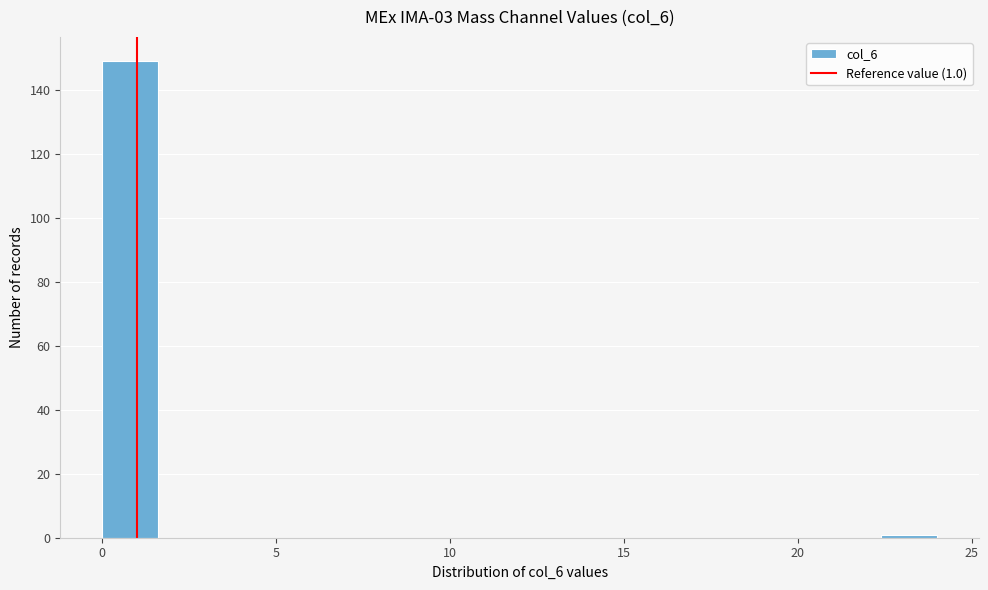

Around what value on the x-axis is the tallest bar? Give the approximate position of its centre, as read against the axis.

1.0